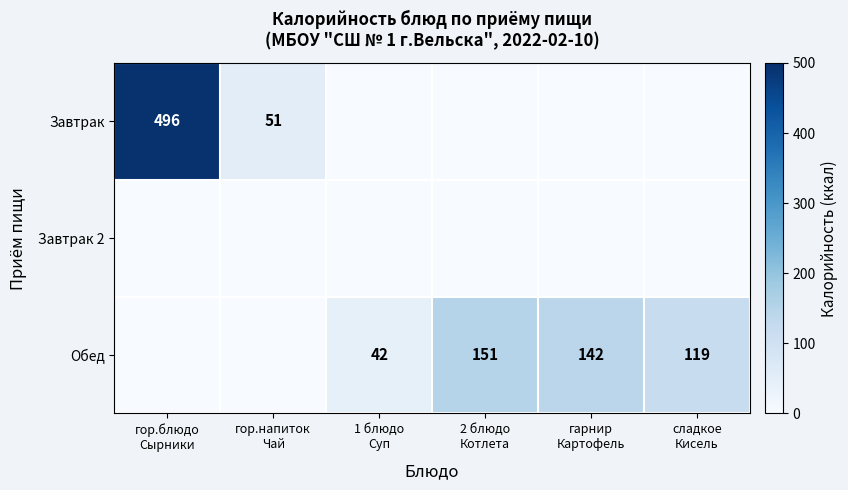

How many values in Обед are above zero?

4